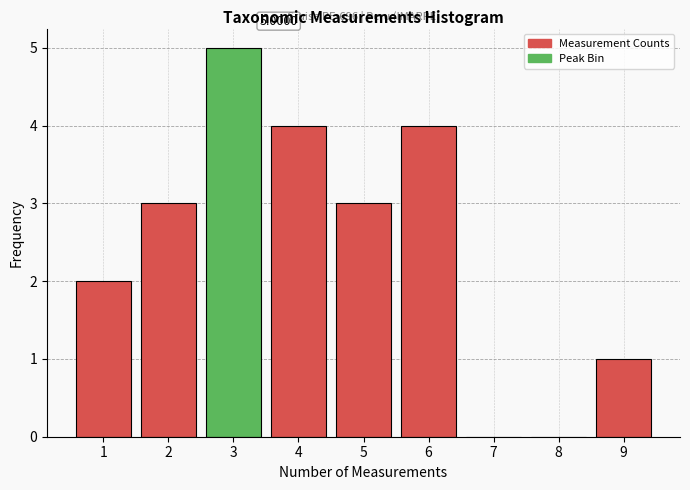

What is the change in value from 2 to 3?

+2